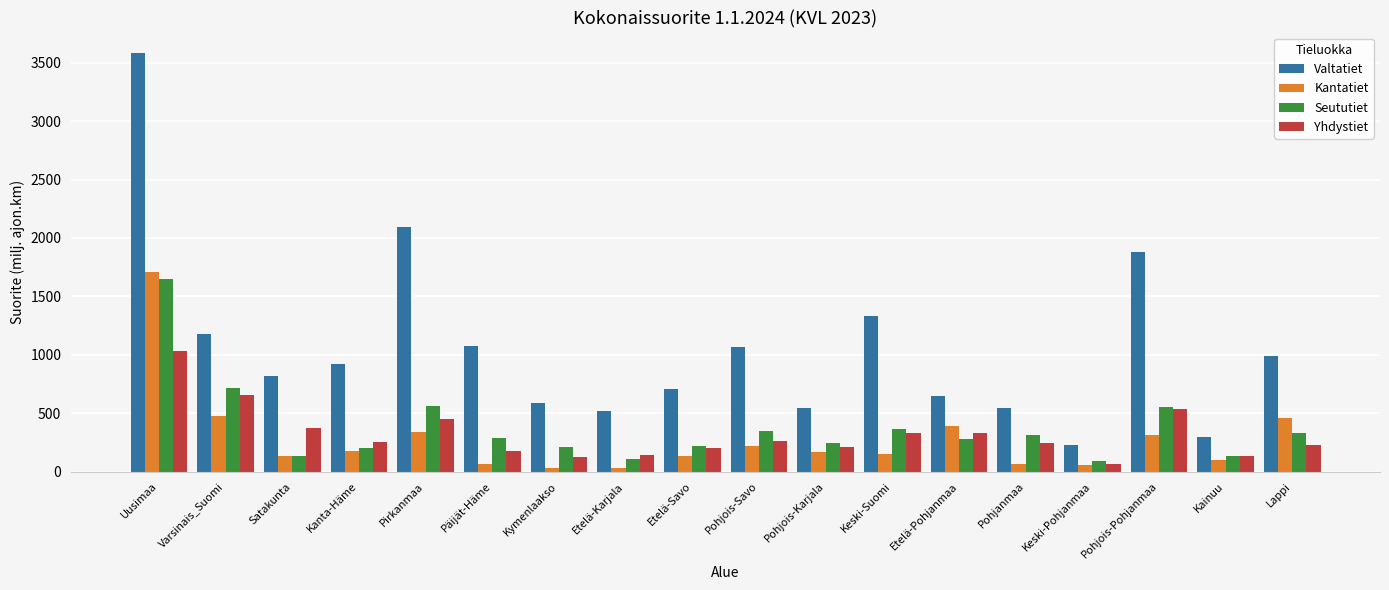

What are all the series names shown in the legend?

Valtatiet, Kantatiet, Seututiet, Yhdystiet